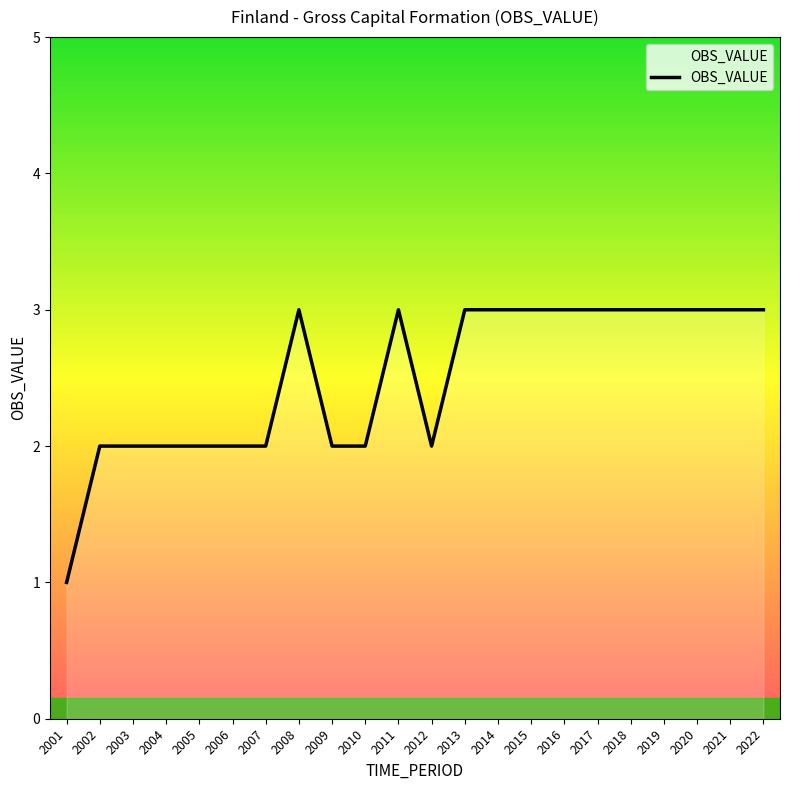

What is the greatest value displayed?

3